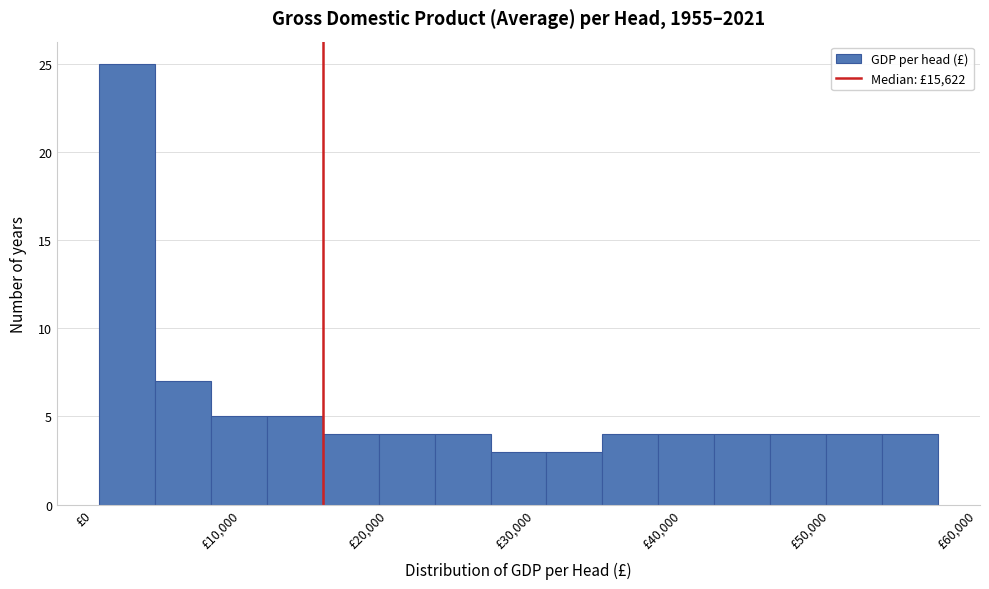

Read against the x-axis, roughly where is the centre of the tallest bar?

2000